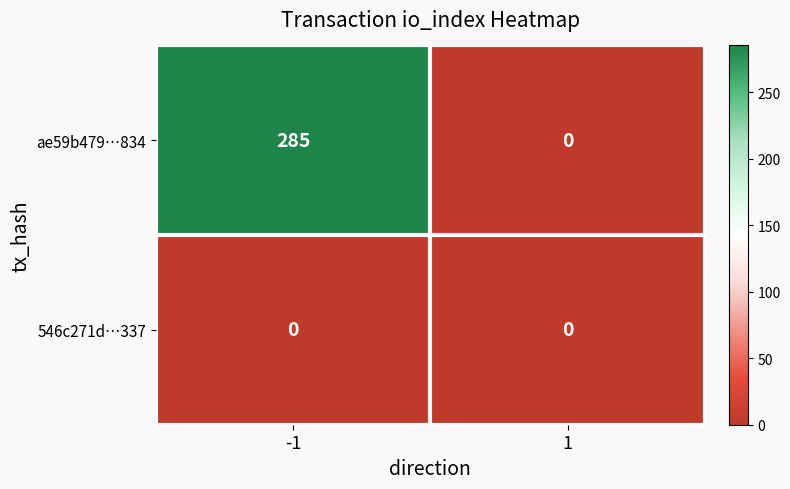

Which series has the largest total across all categories?

ae59b479…834